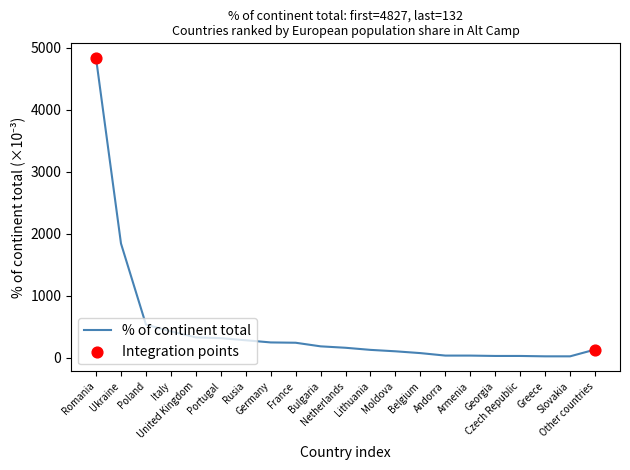

Which has a higher value, Lithuania or Slovakia?

Lithuania